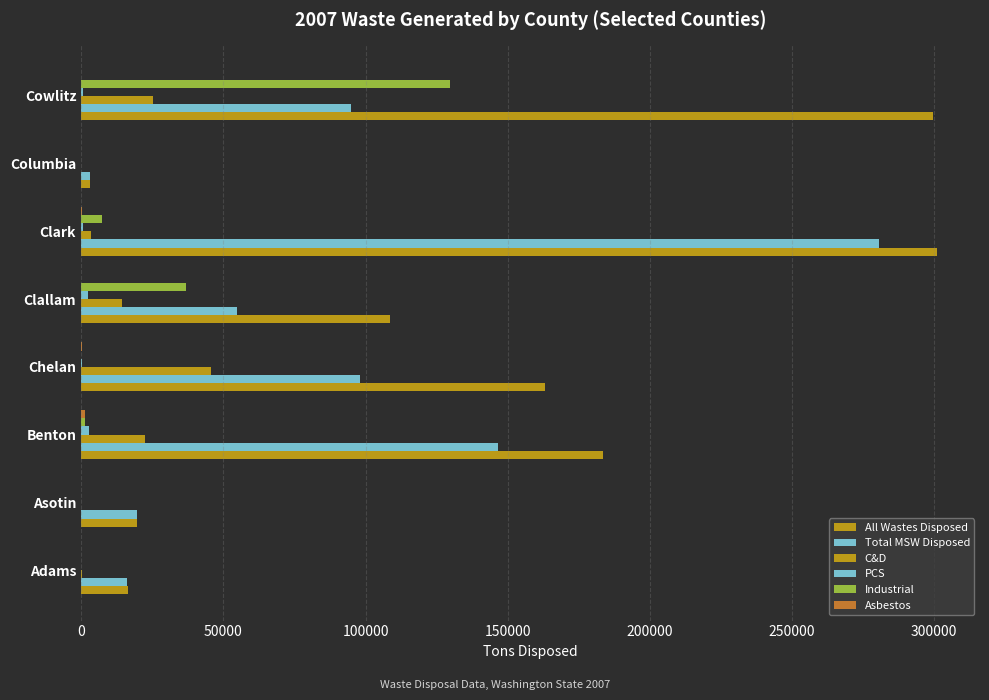

How many values in the C&D series exceed 14473?

4